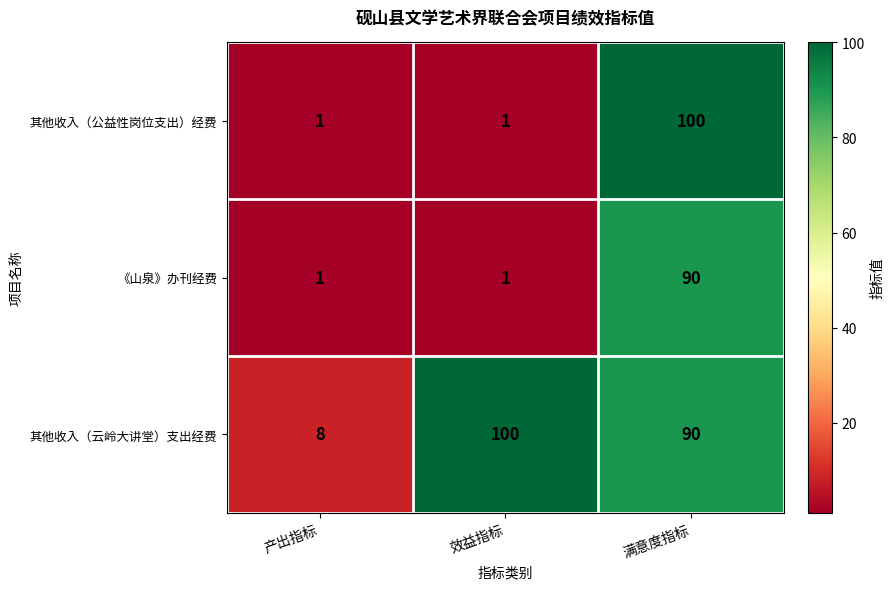

What is the sum of all 《山泉》办刊经费 values?

92